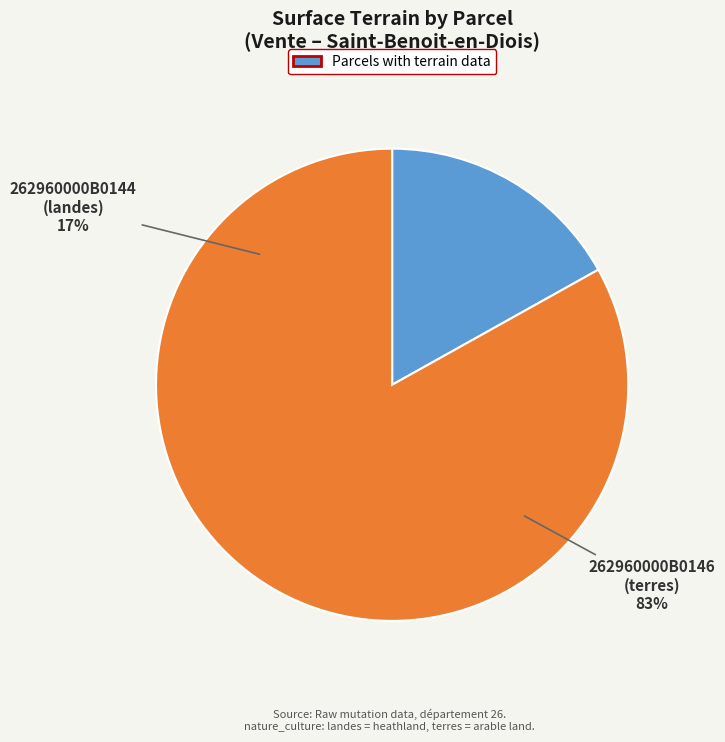

To the nearest percent, what percentage of the pie is 262960000B0144?

17%